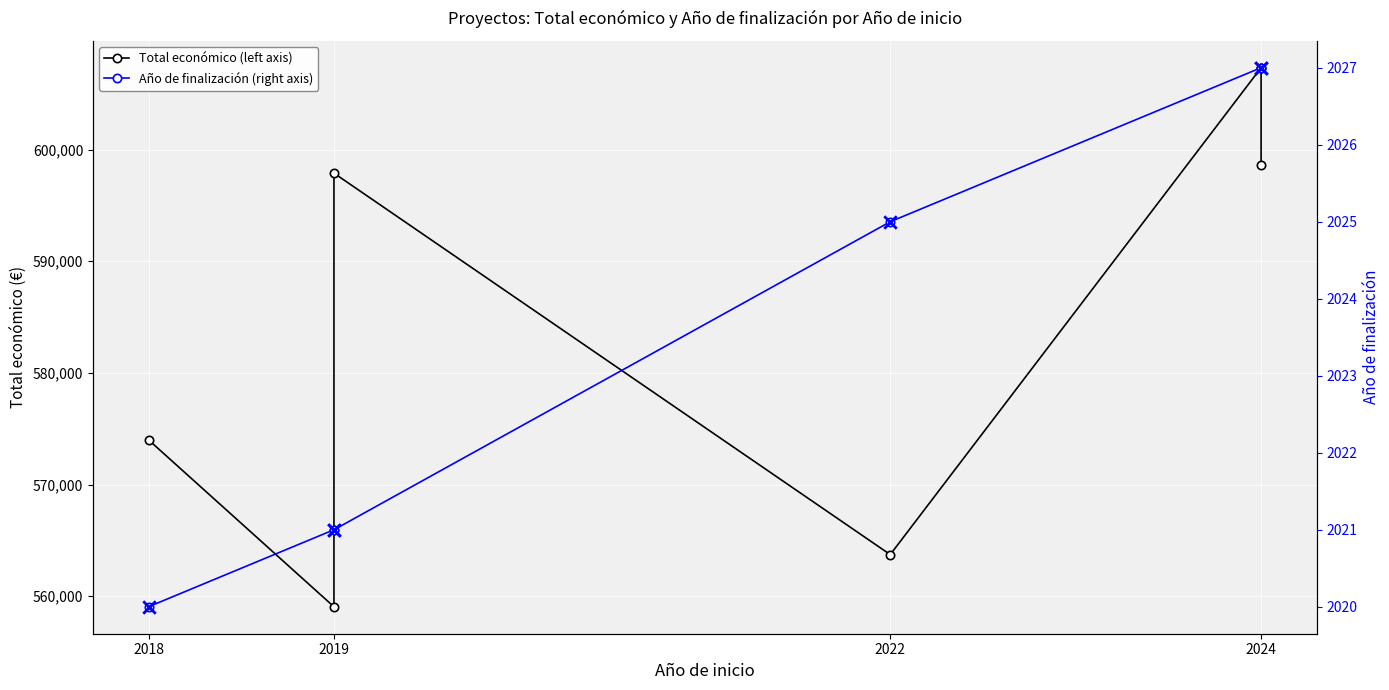

Which series has the largest total across all categories?

Total económico (left axis)